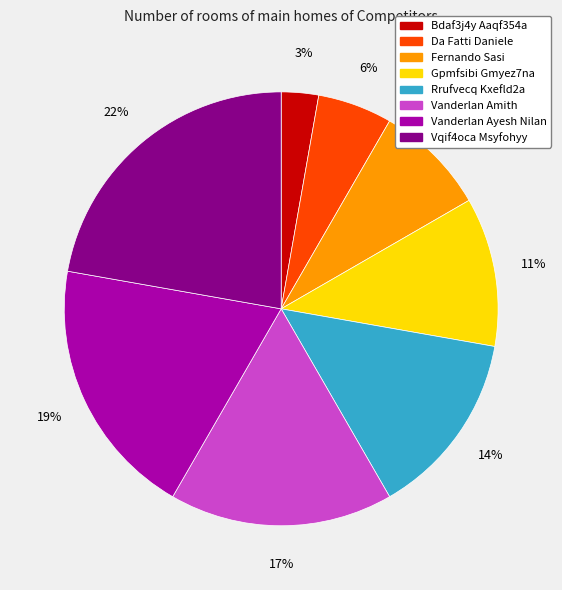

To the nearest percent, what is the combined percentage of Bdaf3j4y Aaqf354a and Rrufvecq Kxefld2a?

17%